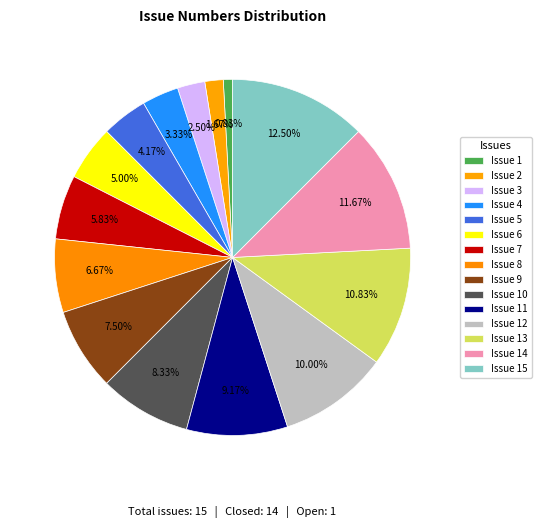

To the nearest percent, what is the difference between the largest and smallest slice percentages?

12%